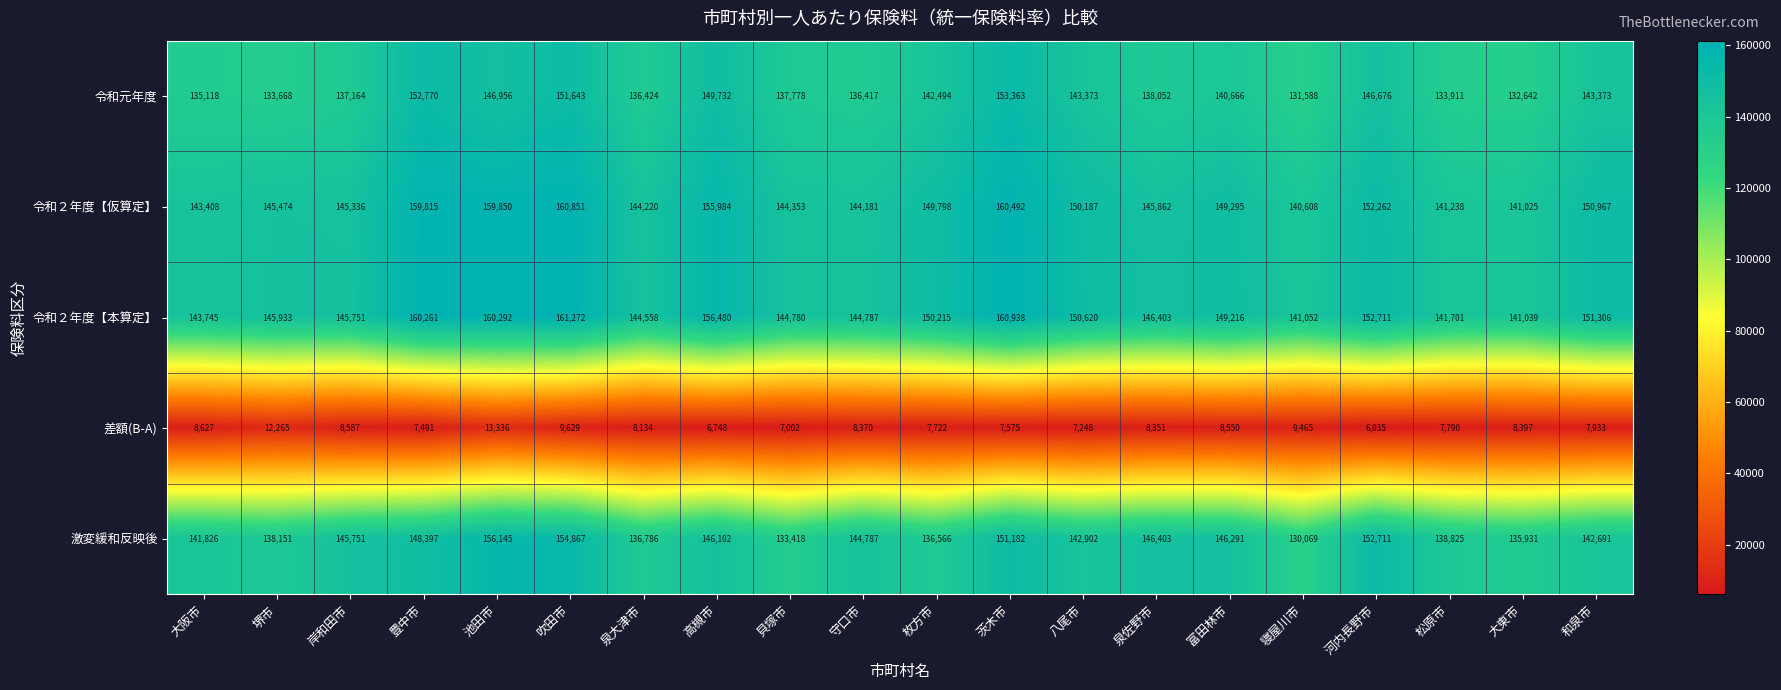

At which category does the chart reach its peak across all series?

吹田市